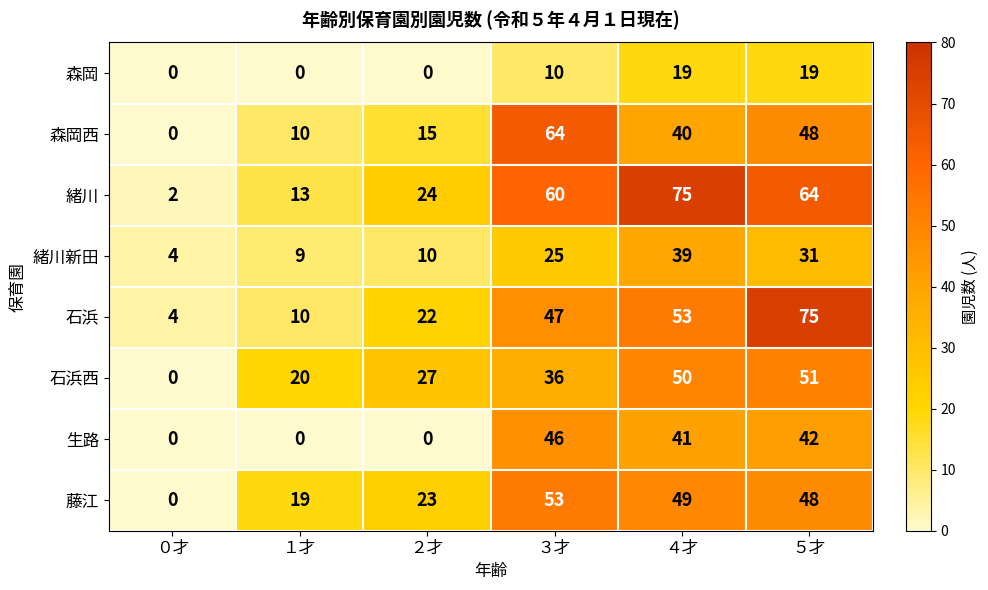

What is the total value across all series at １才?

81